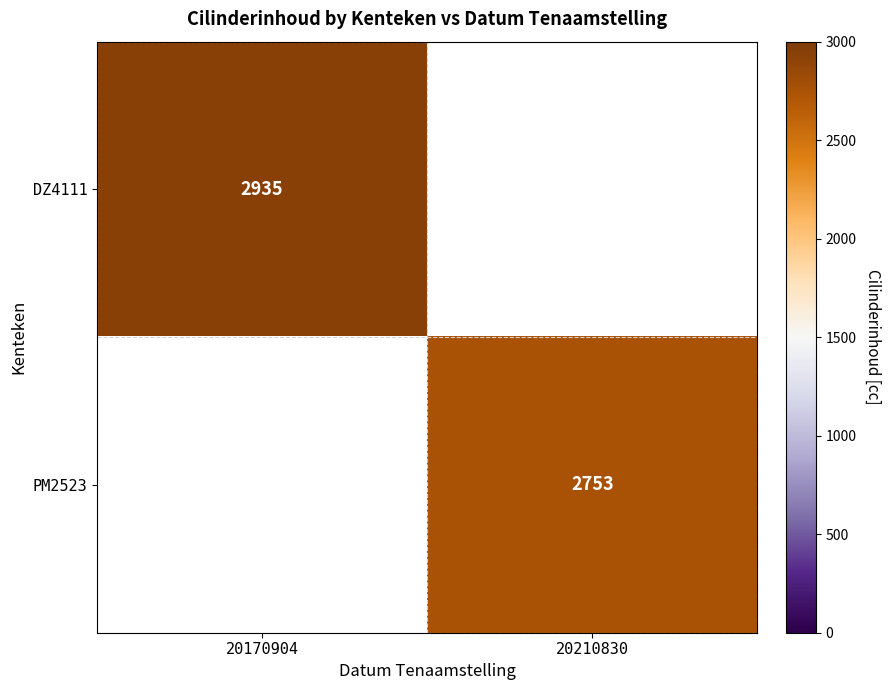

The PM2523 series shows 589.0 at 20210830. True or false?

False